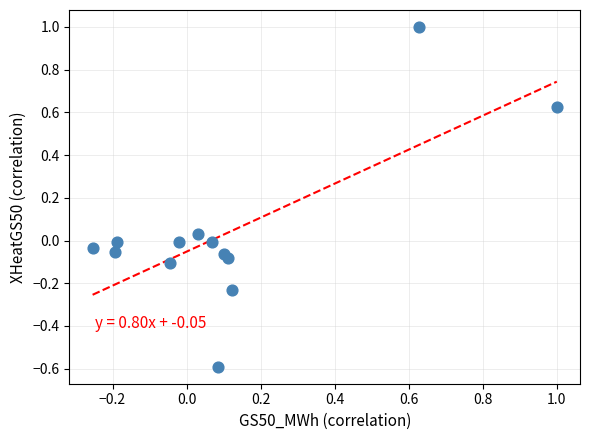

What is the range of X values (max minus min)?

1.3